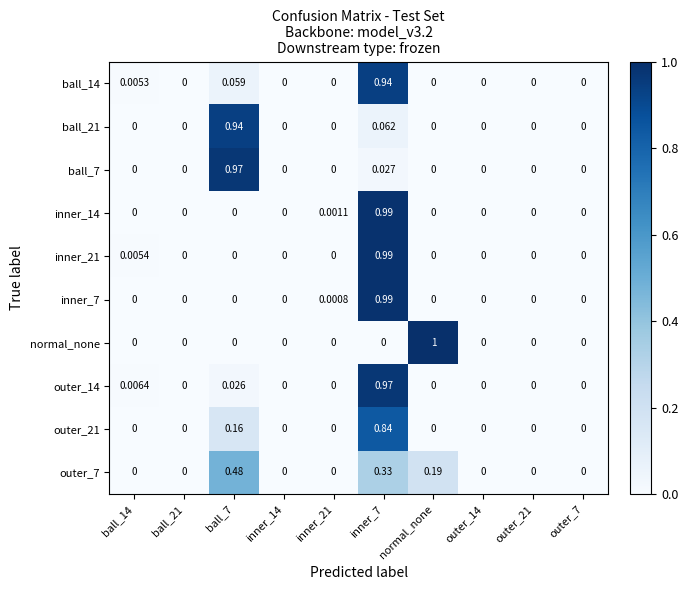

Which series has the widest spread of values?

normal_none